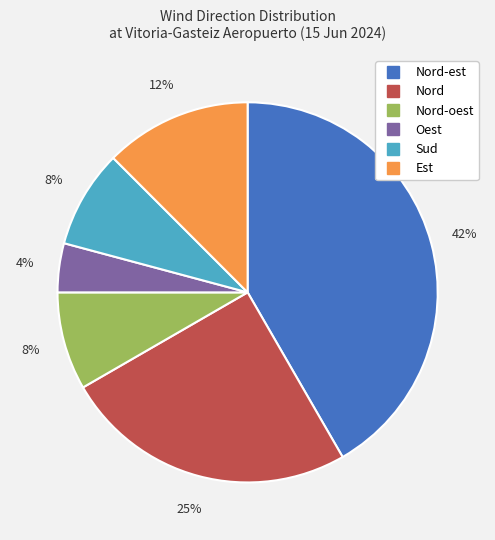

To the nearest percent, what is the average slice percentage?

17%